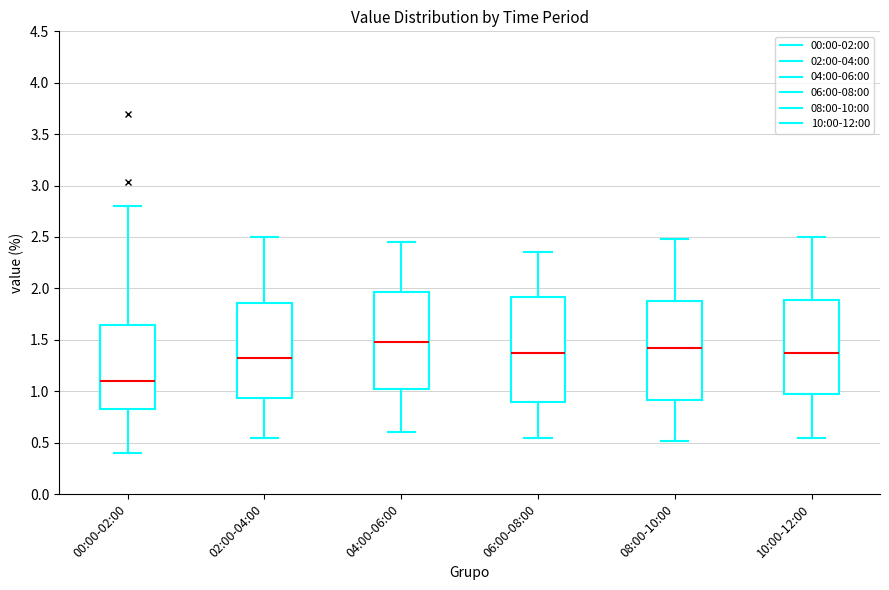

Reading left to right, transcribe this box plot: for each box, give where its median line is, the range the box spans, and where its two whiskers end, as read against the y-axis. The values are not printed on the chart, so give them approximately, as read against the axis.

00:00-02:00: median 1.10, box 0.80 to 1.65, whiskers 0.40 to 2.80
02:00-04:00: median 1.35, box 0.95 to 1.85, whiskers 0.55 to 2.50
04:00-06:00: median 1.50, box 1.05 to 1.95, whiskers 0.60 to 2.45
06:00-08:00: median 1.40, box 0.90 to 1.90, whiskers 0.55 to 2.35
08:00-10:00: median 1.45, box 0.90 to 1.90, whiskers 0.50 to 2.50
10:00-12:00: median 1.40, box 0.95 to 1.90, whiskers 0.55 to 2.50